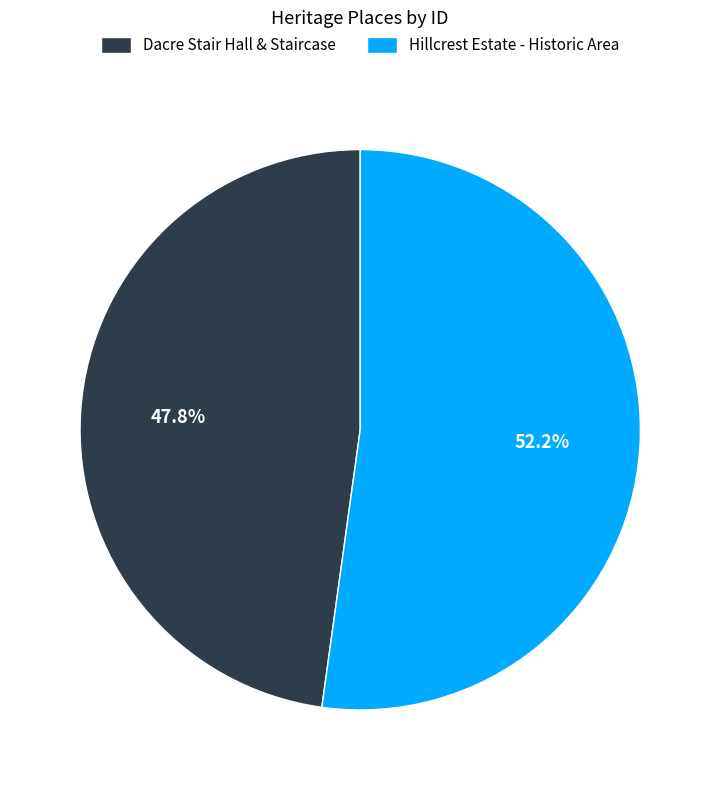

What portion of the pie excludes Dacre Stair Hall & Staircase?

52.2%